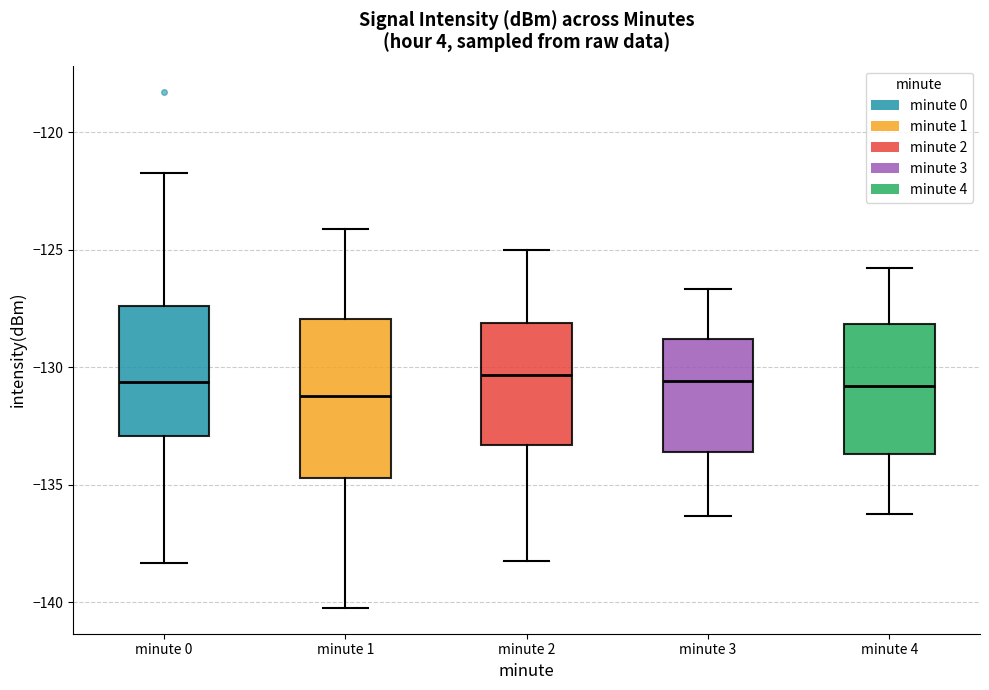

Reading left to right, transcribe this box plot: for each box, give where its median line is, the range the box spans, and where its two whiskers end, as read against the y-axis. The values are not printed on the chart, so give them approximately, as read against the axis.

minute 0: median -130.5, box -133.0 to -127.5, whiskers -138.5 to -121.5
minute 1: median -131.0, box -134.5 to -128.0, whiskers -140.0 to -124.0
minute 2: median -130.5, box -133.5 to -128.0, whiskers -138.0 to -125.0
minute 3: median -130.5, box -133.5 to -129.0, whiskers -136.5 to -126.5
minute 4: median -131.0, box -133.5 to -128.0, whiskers -136.0 to -126.0